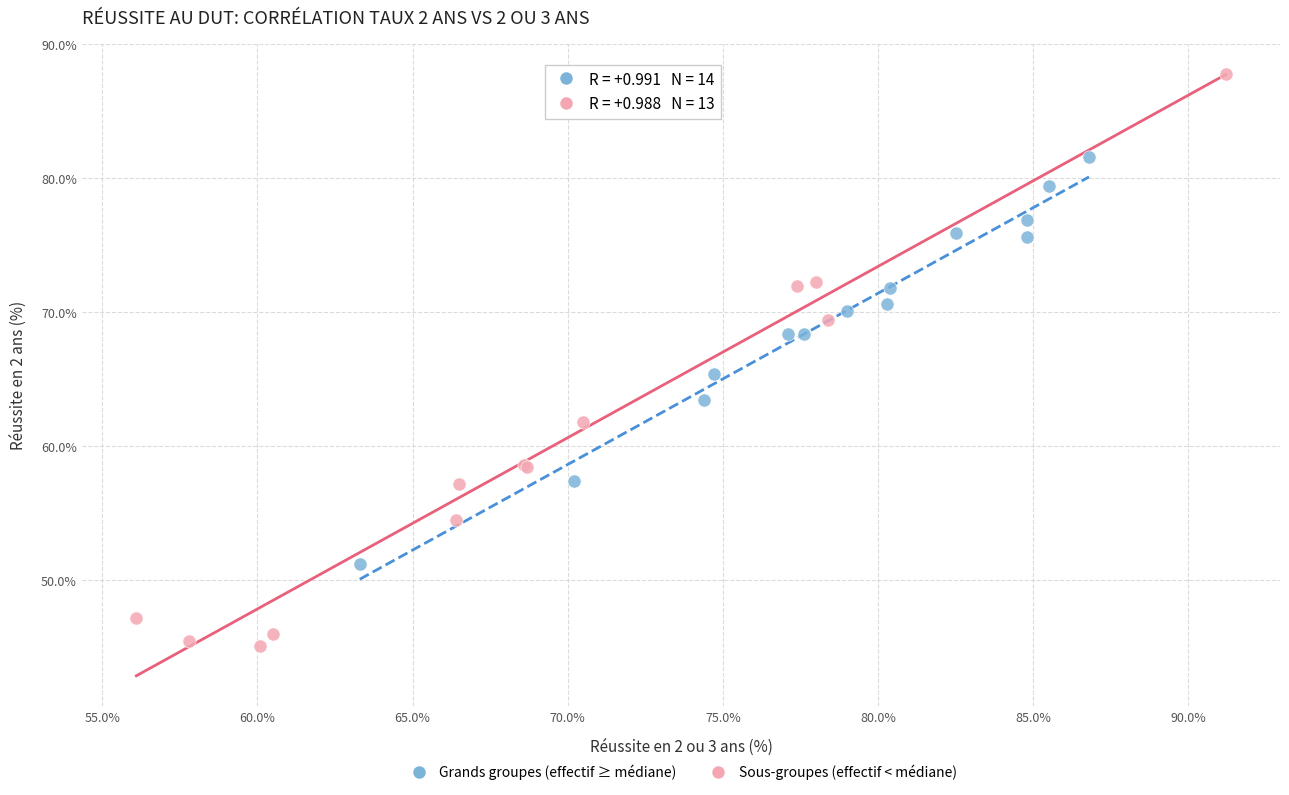

Which series has the widest spread of Y values?

Sous-groupes (effectif < médiane)